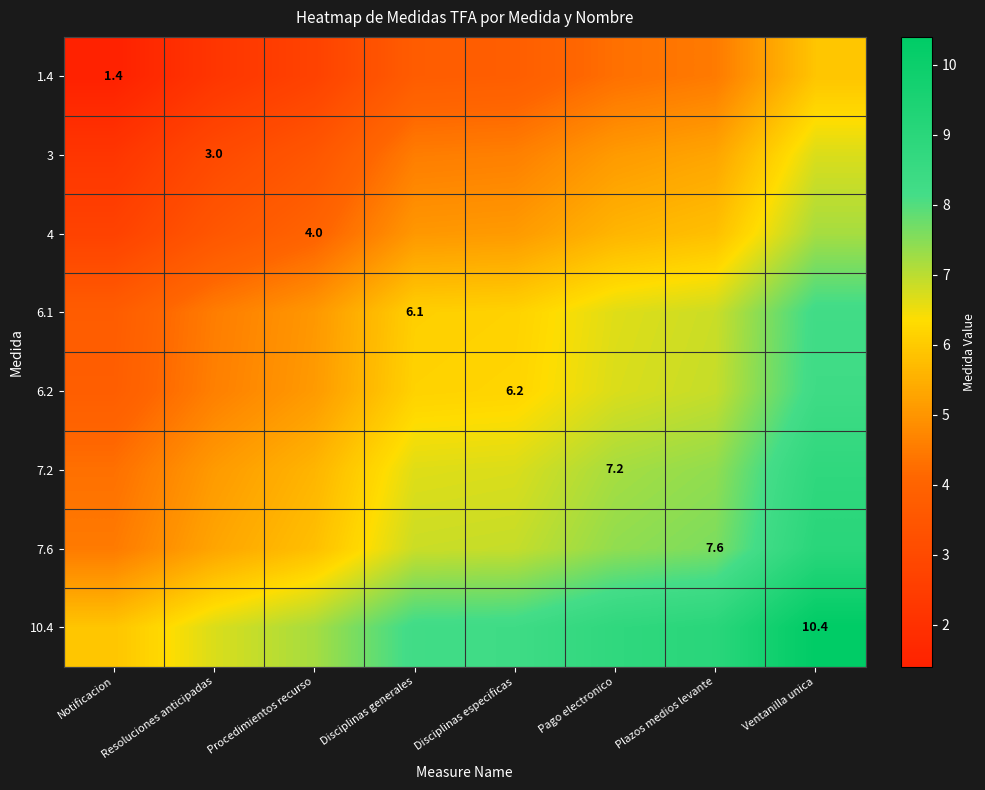

What is the average value of the 10.4 series?

8.1